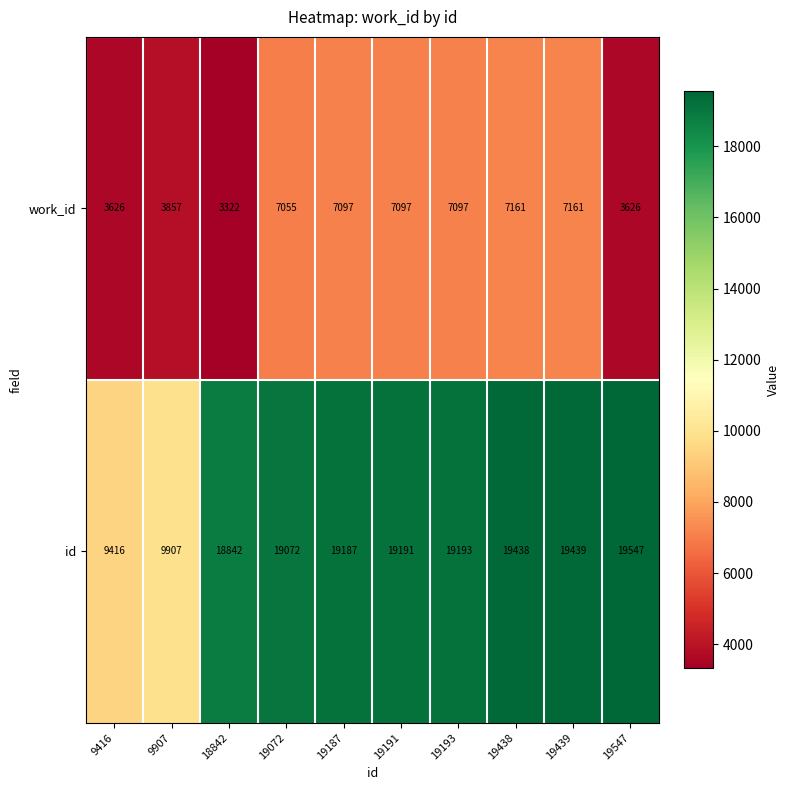

What is the sum of the work_id values at 19193 and 19187?

14194